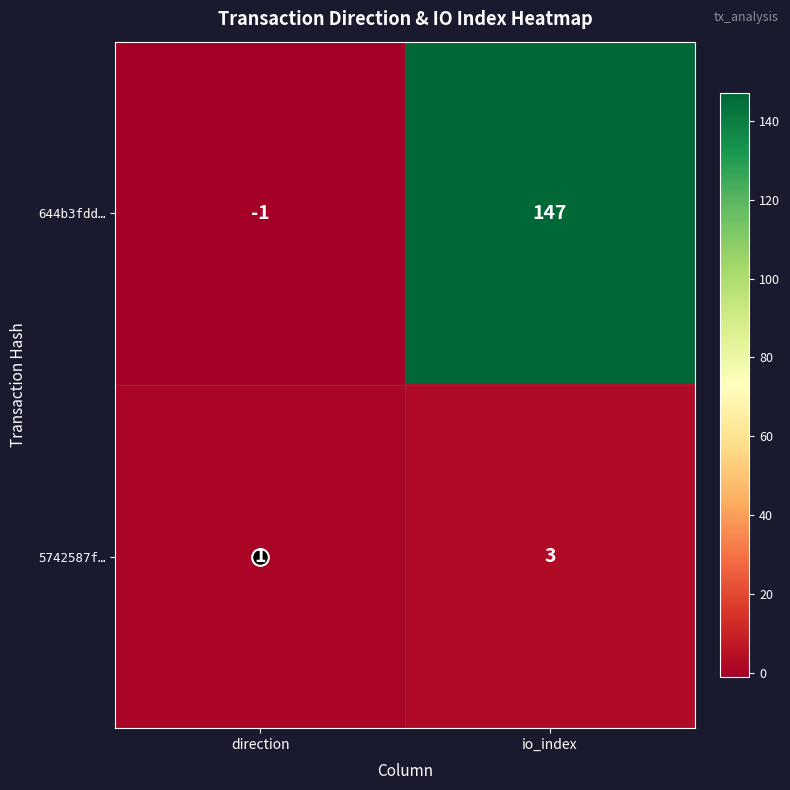

Which category has the lowest value across all series?

direction